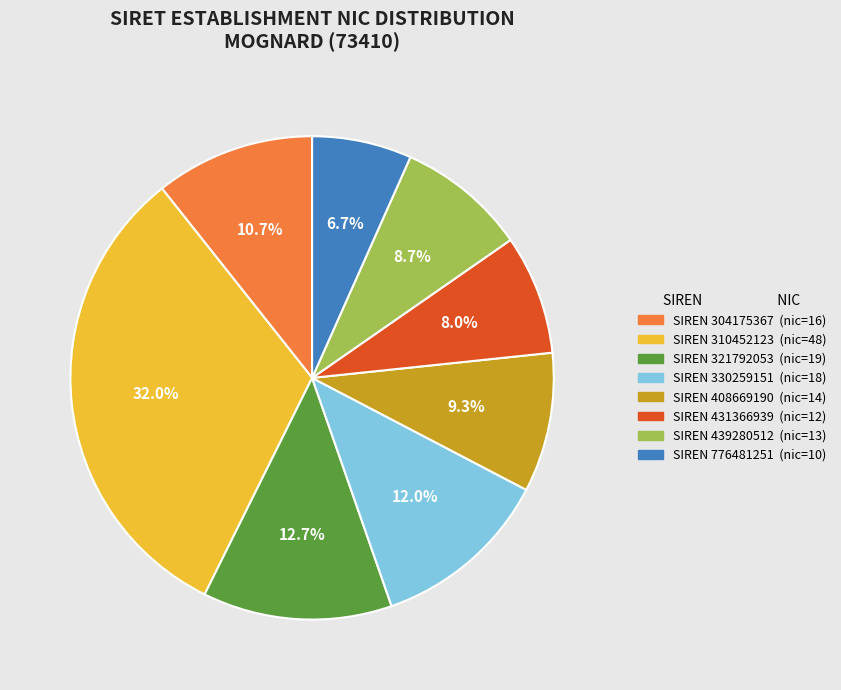

Is there any slice that represents more than half of the pie?

No